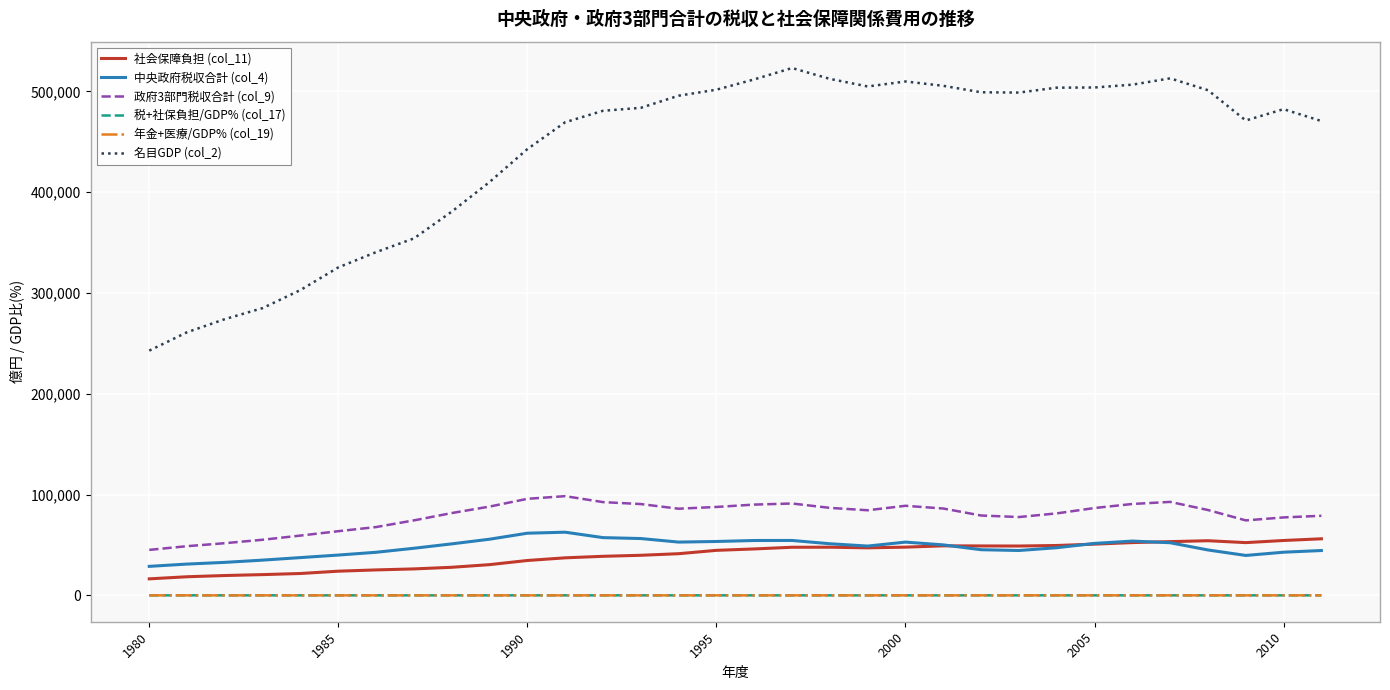

Which series has the widest spread of values?

名目GDP (col_2)